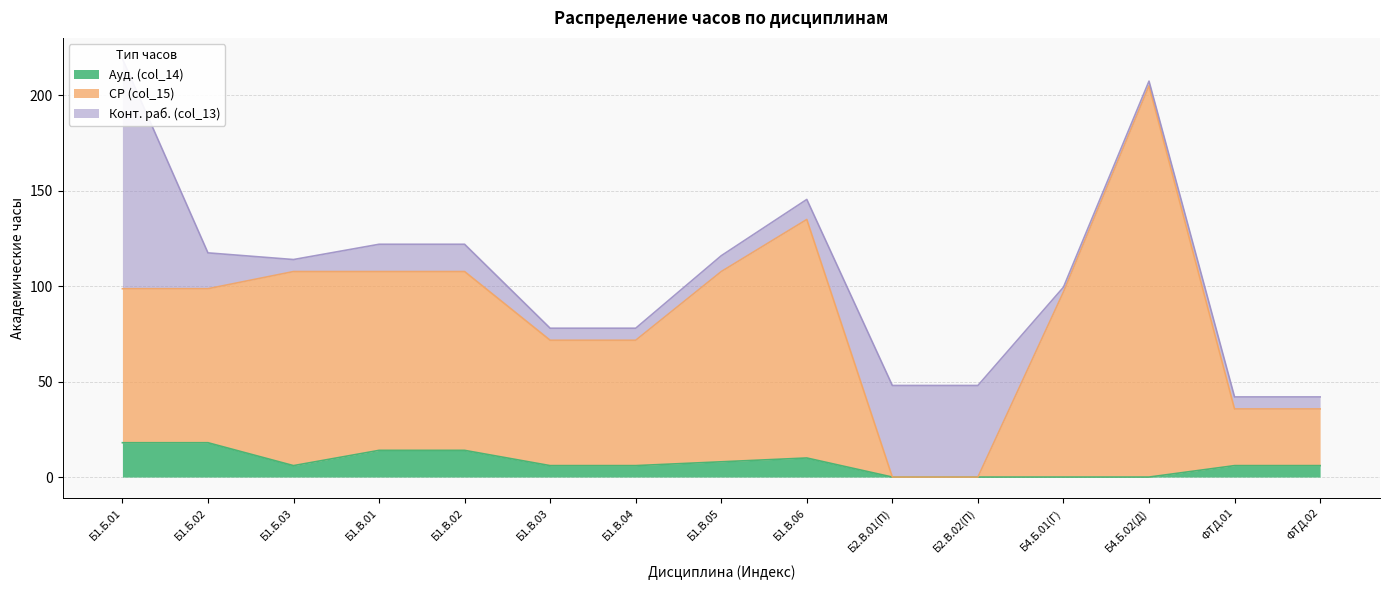

What position from the left is Б1.В.03?

6